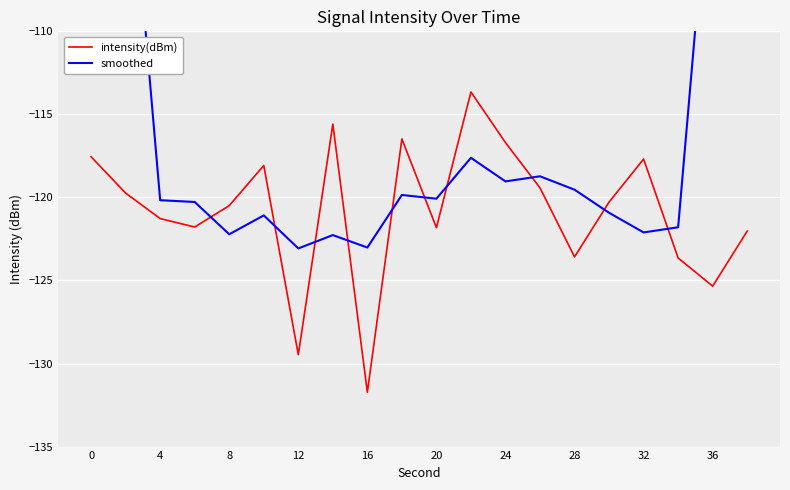

What is the highest value of the smoothed series?

-71.7